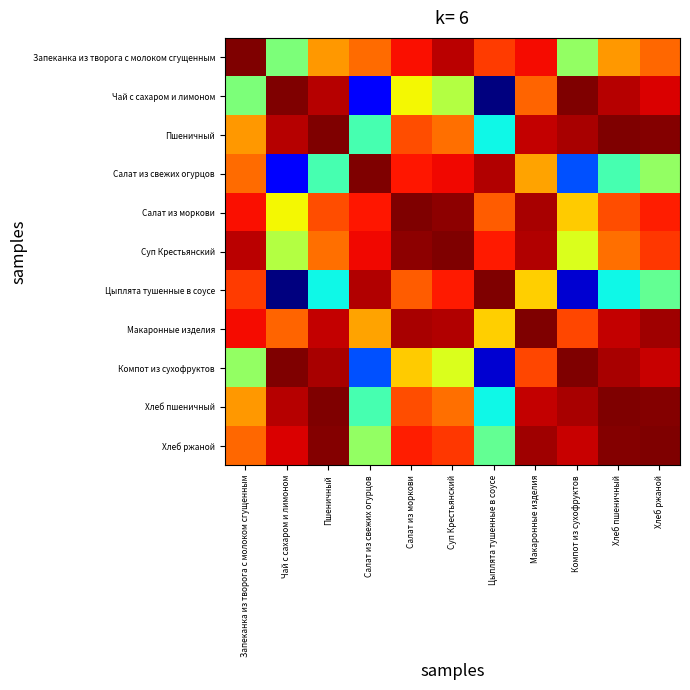

What is the greatest value displayed?

1.0